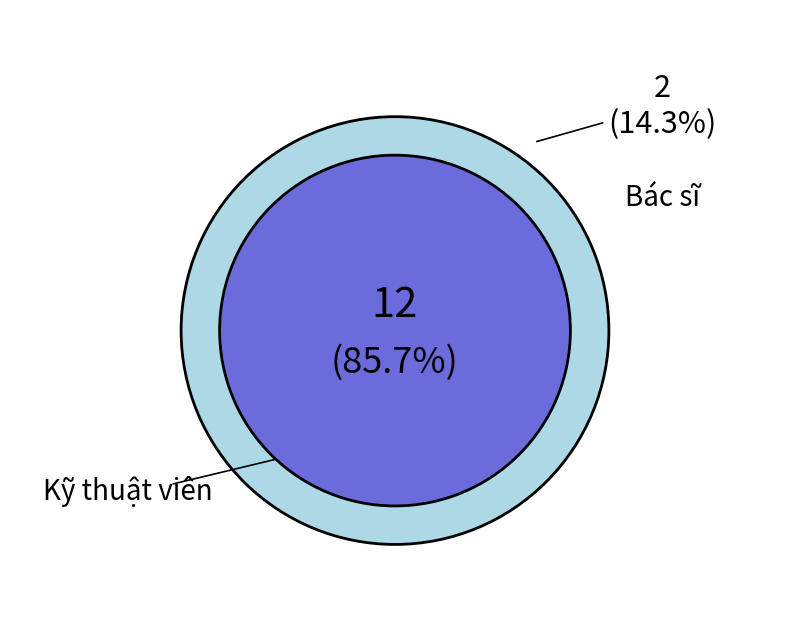

What is the change in value from Kỹ thuật viên to Bác sĩ?

-10